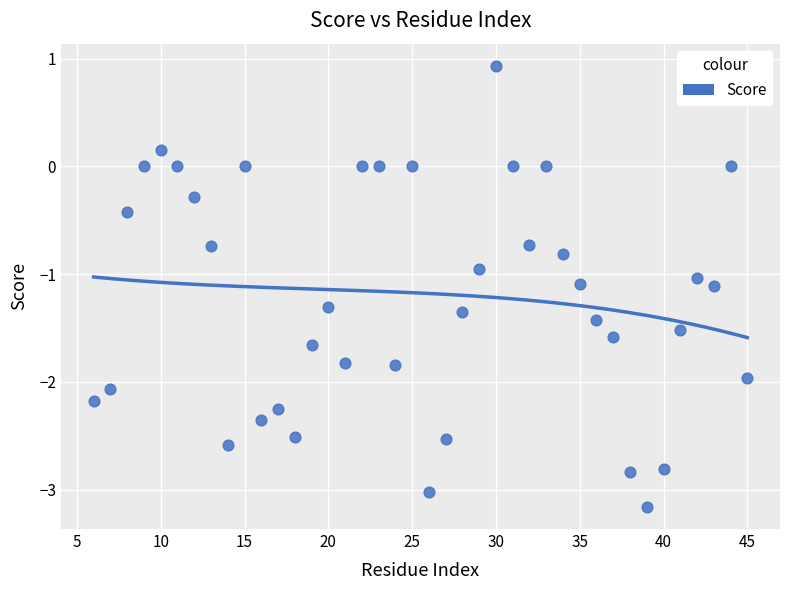

What is the range of Y values (max minus min)?

4.1